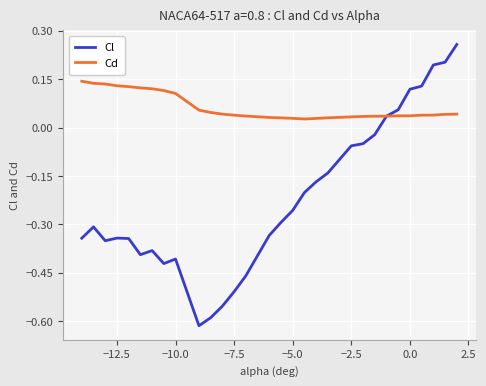

How many Cd values are between 0 and 1?

30